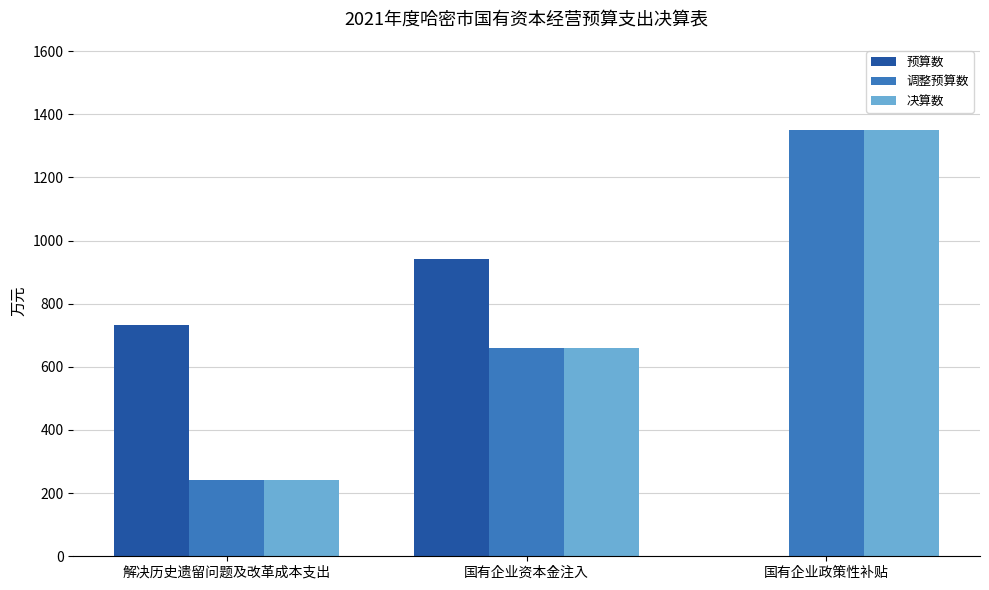

Reading left to right, what are all the values shown in this chart?

预算数: 解决历史遗留问题及改革成本支出=732	国有企业资本金注入=943	国有企业政策性补贴=0
调整预算数: 解决历史遗留问题及改革成本支出=241	国有企业资本金注入=659	国有企业政策性补贴=1350
决算数: 解决历史遗留问题及改革成本支出=241	国有企业资本金注入=659	国有企业政策性补贴=1350